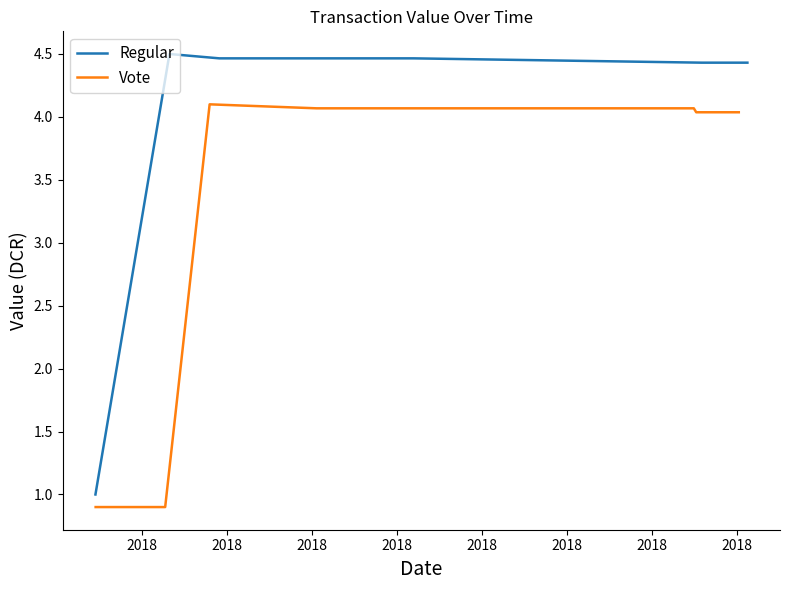

Which series has the widest spread of values?

Regular